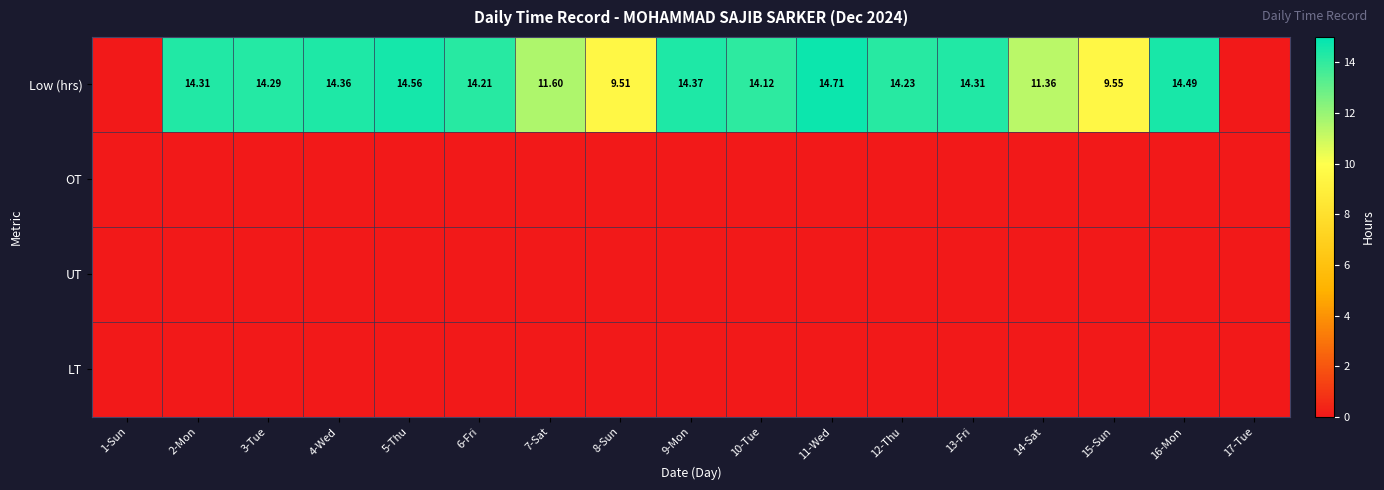

Which series has the largest total across all categories?

Low (hrs)